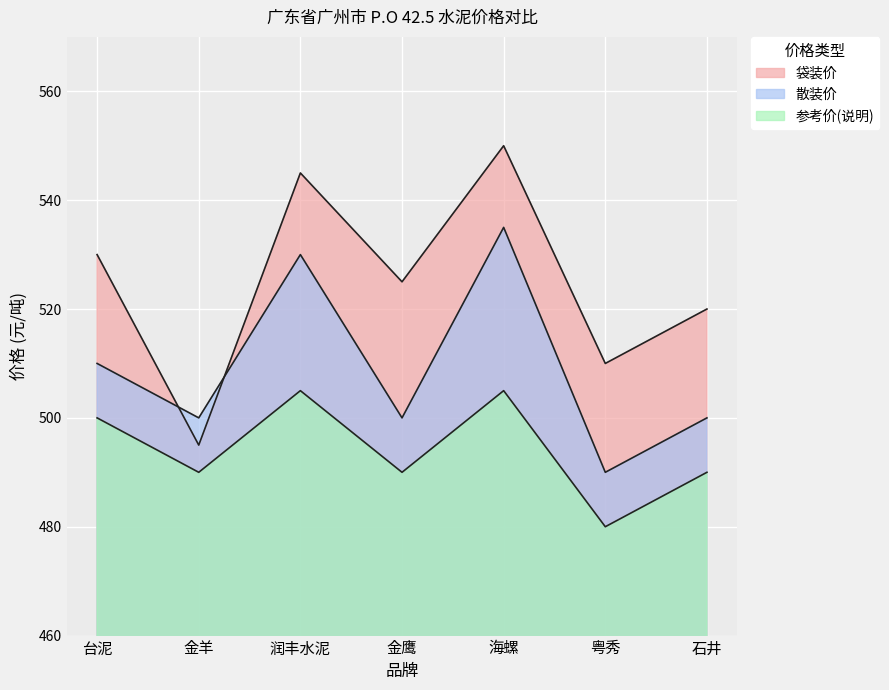

What is the sum of all 袋装价 values?

3675